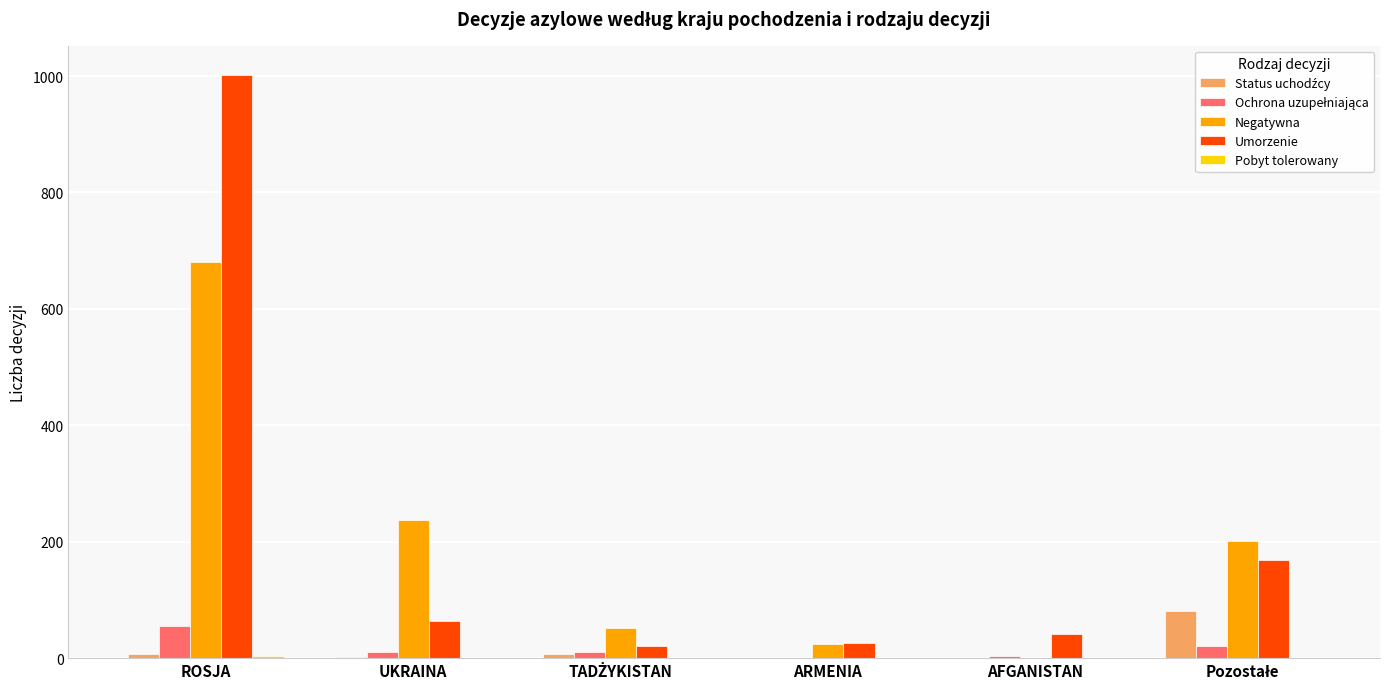

What is the maximum value shown in the chart?

1002